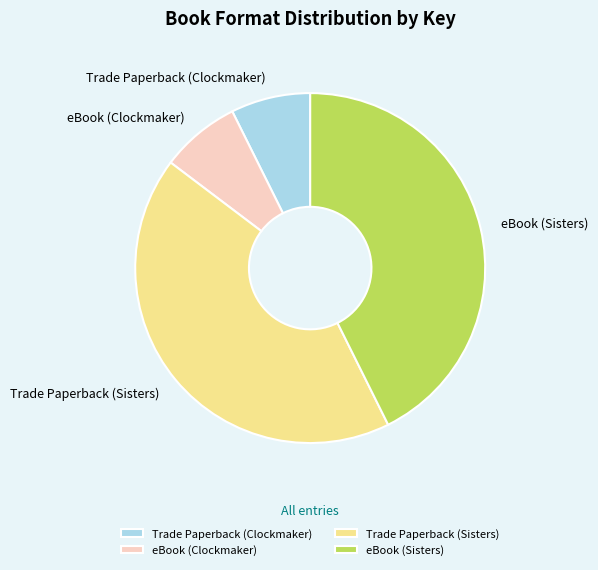

Between eBook (Sisters) and eBook (Clockmaker), which is larger?

eBook (Sisters)